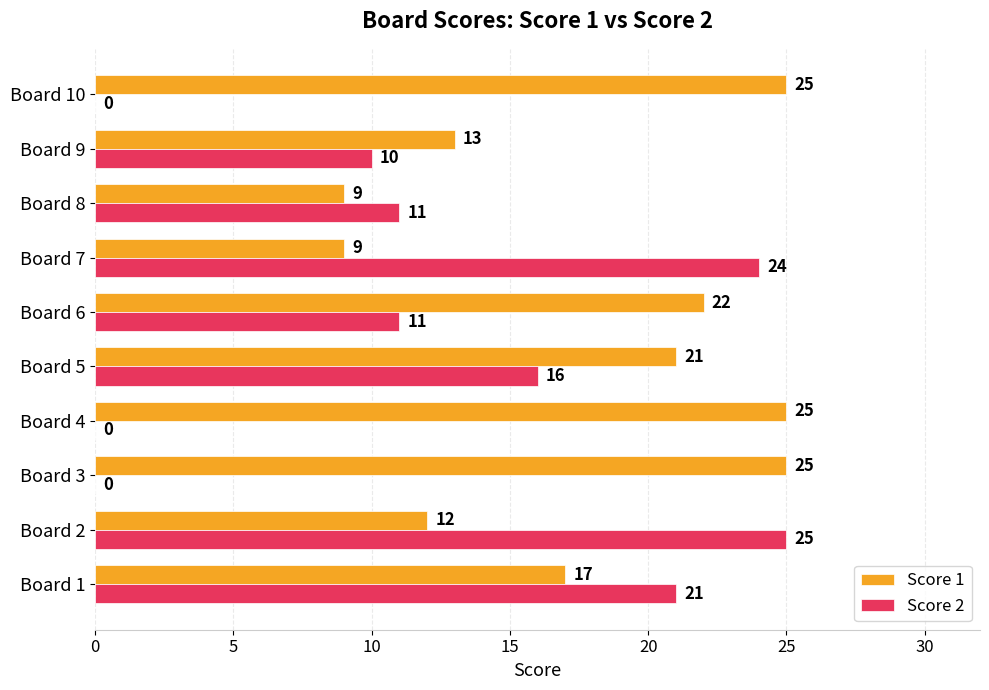

The Score 2 series shows 10 at Board 9. True or false?

True